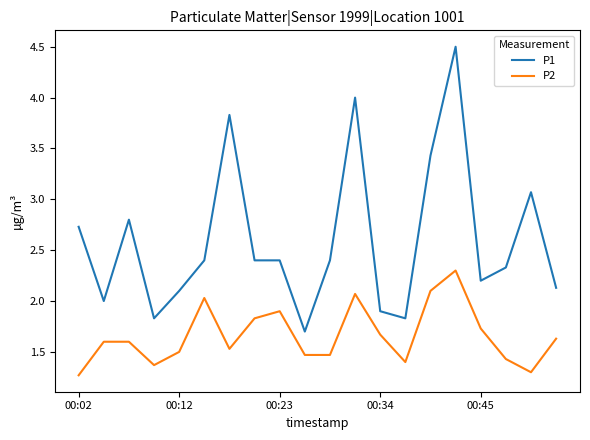

Rank the series by their average value, from highest to lowest.

P1, P2